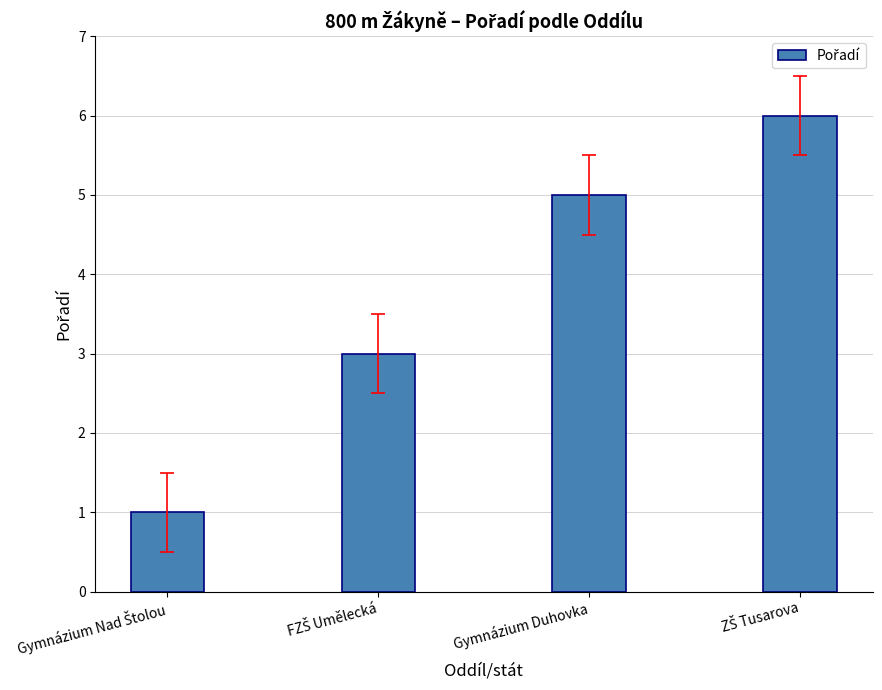

What is the maximum value shown in the chart?

6